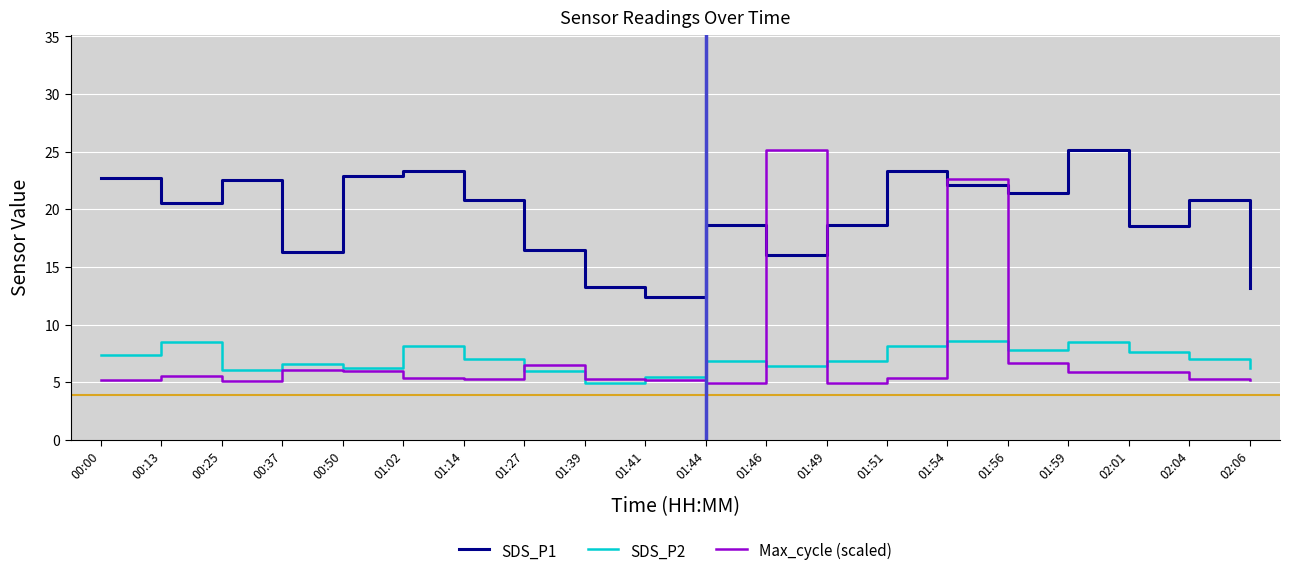

The SDS_P2 series shows 7.5 at 01:41. True or false?

False